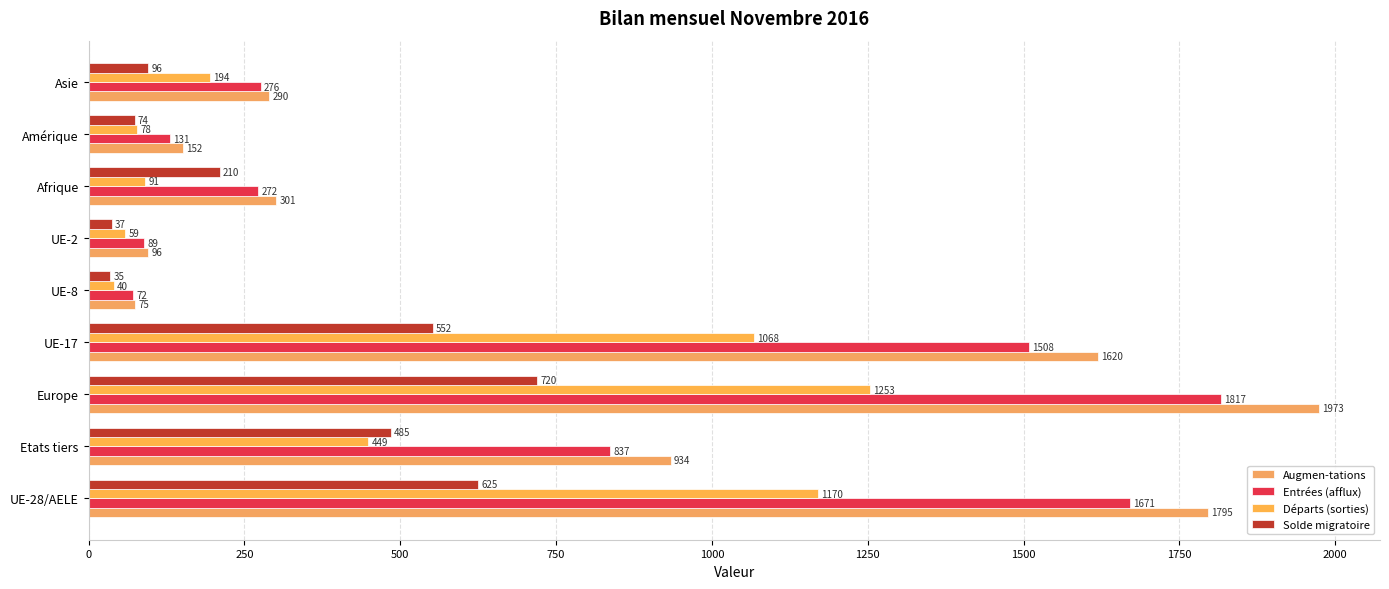

How many data points in Augmen-tations are less than 301?

4